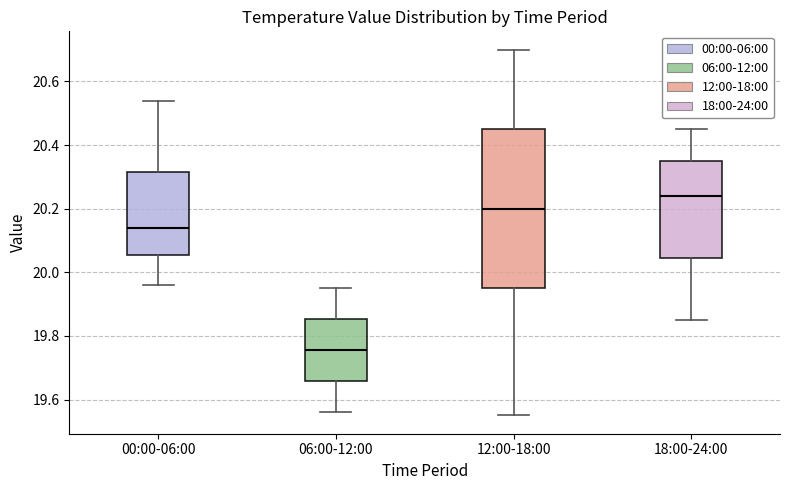

Reading left to right, transcribe this box plot: for each box, give where its median line is, the range the box spans, and where its two whiskers end, as read against the y-axis. The values are not printed on the chart, so give them approximately, as read against the axis.

00:00-06:00: median 20.14, box 20.06 to 20.32, whiskers 19.96 to 20.54
06:00-12:00: median 19.76, box 19.66 to 19.86, whiskers 19.56 to 19.96
12:00-18:00: median 20.20, box 19.96 to 20.46, whiskers 19.56 to 20.70
18:00-24:00: median 20.24, box 20.04 to 20.36, whiskers 19.86 to 20.46